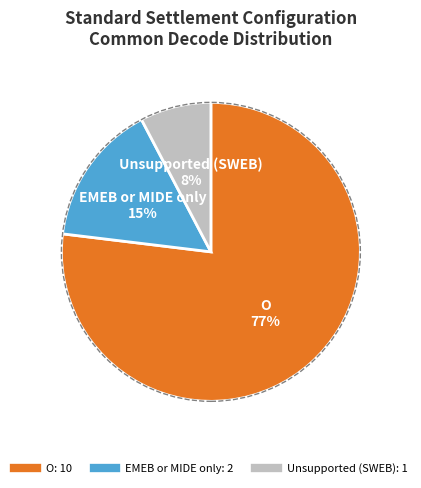

To the nearest percent, what is the difference between the largest and smallest slice percentages?

69%